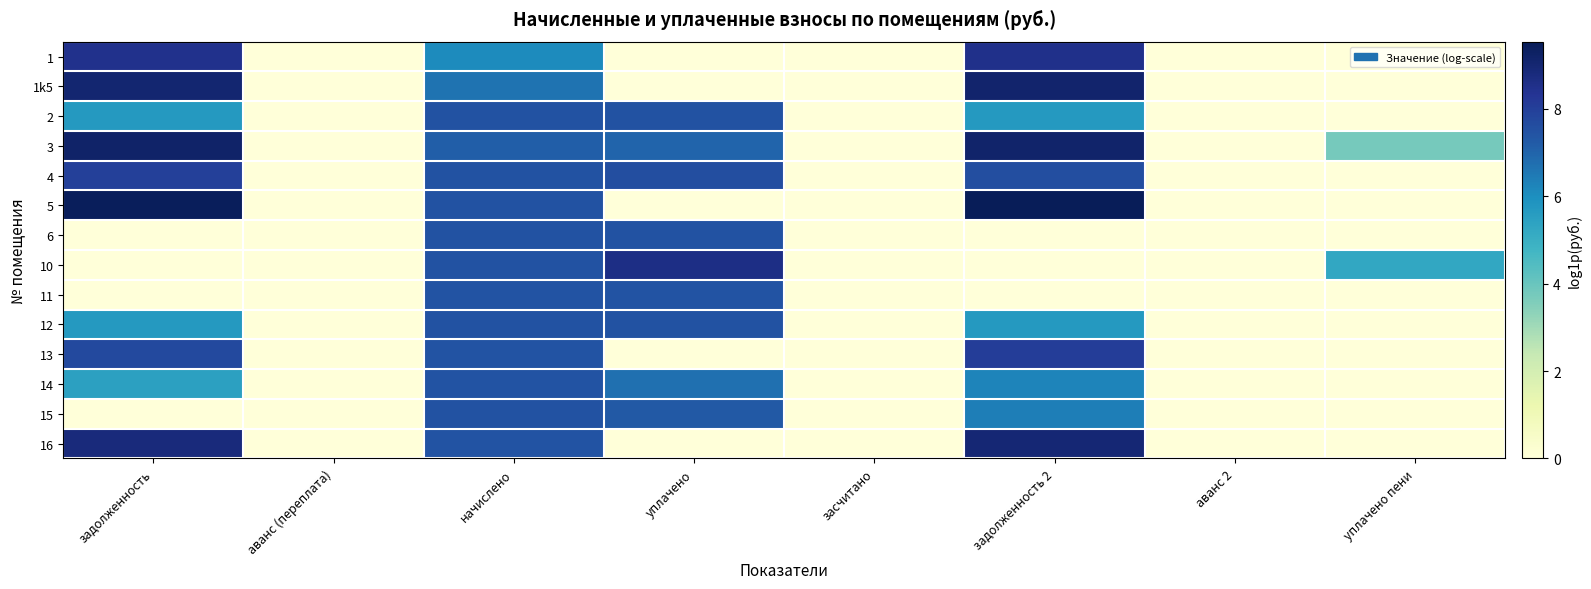

Reading left to right, what are all the values shown in this chart?

1: задолженность=8.5	аванс (переплата)=0.0	начислено=6.1	уплачено=0.0	засчитано=0.0	задолженность 2=8.5	аванс 2=0.0	уплачено пени=0.0
1k5: задолженность=9.0	аванс (переплата)=0.0	начислено=6.7	уплачено=0.0	засчитано=0.0	задолженность 2=9.1	аванс 2=0.0	уплачено пени=0.0
2: задолженность=5.7	аванс (переплата)=0.0	начислено=7.5	уплачено=7.5	засчитано=0.0	задолженность 2=5.7	аванс 2=0.0	уплачено пени=0.0
3: задолженность=9.2	аванс (переплата)=0.0	начислено=7.1	уплачено=7.0	засчитано=0.0	задолженность 2=9.2	аванс 2=0.0	уплачено пени=3.7
4: задолженность=8.0	аванс (переплата)=0.0	начислено=7.5	уплачено=7.6	засчитано=0.0	задолженность 2=7.6	аванс 2=0.0	уплачено пени=0.0
5: задолженность=9.5	аванс (переплата)=0.0	начислено=7.5	уплачено=0.0	засчитано=0.0	задолженность 2=9.5	аванс 2=0.0	уплачено пени=0.0
6: задолженность=0.0	аванс (переплата)=0.0	начислено=7.5	уплачено=7.5	засчитано=0.0	задолженность 2=0.0	аванс 2=0.0	уплачено пени=0.0
10: задолженность=0.0	аванс (переплата)=0.0	начислено=7.5	уплачено=8.6	засчитано=0.0	задолженность 2=0.0	аванс 2=0.0	уплачено пени=5.2
11: задолженность=0.0	аванс (переплата)=0.0	начислено=7.4	уплачено=7.4	засчитано=0.0	задолженность 2=0.0	аванс 2=0.0	уплачено пени=0.0
12: задолженность=5.7	аванс (переплата)=0.0	начислено=7.5	уплачено=7.5	засчитано=0.0	задолженность 2=5.7	аванс 2=0.0	уплачено пени=0.0
13: задолженность=7.7	аванс (переплата)=0.0	начислено=7.4	уплачено=0.0	засчитано=0.0	задолженность 2=8.1	аванс 2=0.0	уплачено пени=0.0
14: задолженность=5.5	аванс (переплата)=0.0	начислено=7.4	уплачено=6.7	засчитано=0.0	задолженность 2=6.2	аванс 2=0.0	уплачено пени=0.0
15: задолженность=0.0	аванс (переплата)=0.0	начислено=7.5	уплачено=7.3	засчитано=0.0	задолженность 2=6.4	аванс 2=0.0	уплачено пени=0.0
16: задолженность=8.8	аванс (переплата)=0.0	начислено=7.4	уплачено=0.0	засчитано=0.0	задолженность 2=8.9	аванс 2=0.0	уплачено пени=0.0